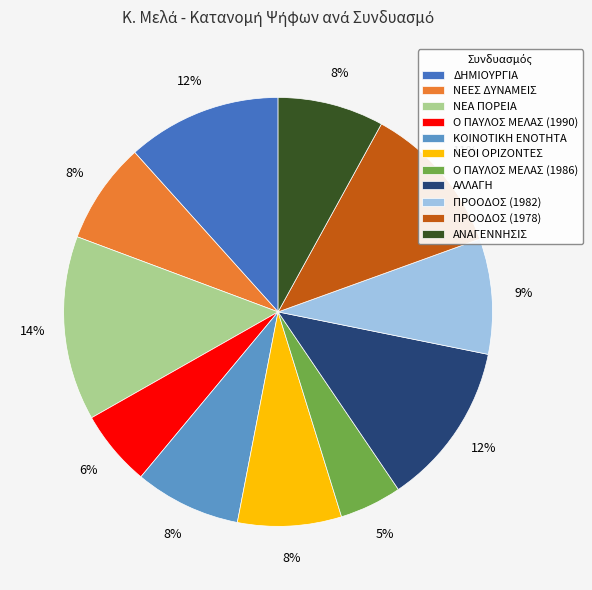

Do ΝΕΟΙ ΟΡΙΖΟΝΤΕΣ and ΑΝΑΓΕΝΝΗΣΙΣ together represent more than half of the pie?

No